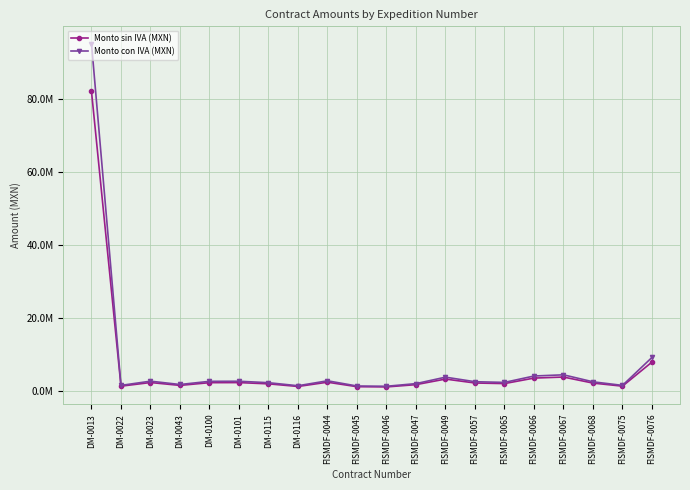

What is the total value across all series at DM-0023?

5027382.6